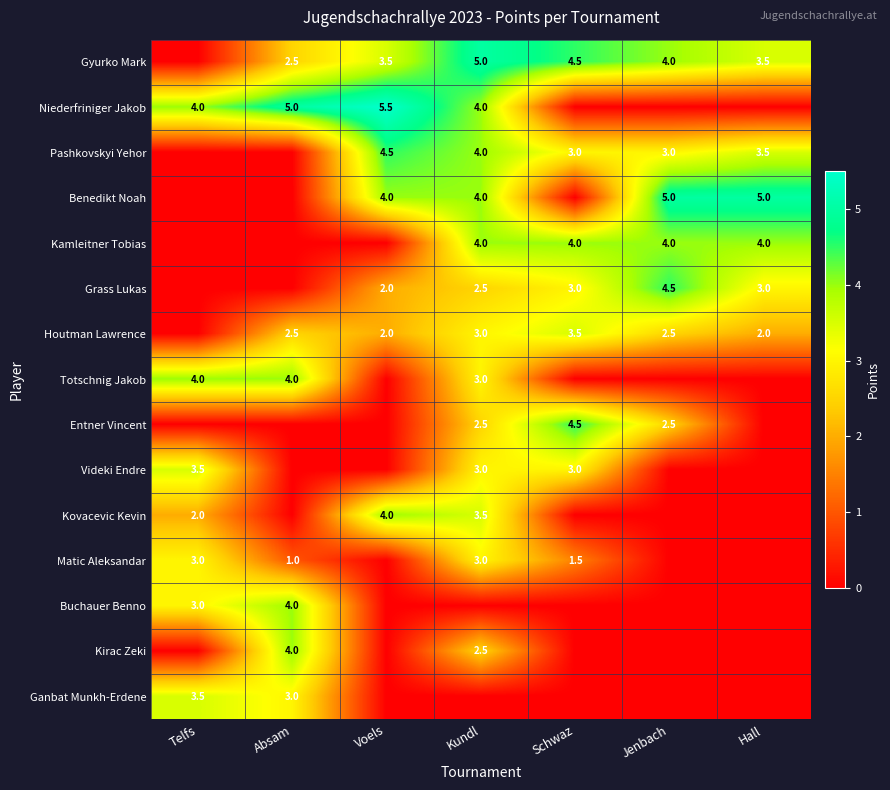

Is it true that Gyurko Mark equals 3.5 at Voels?

True